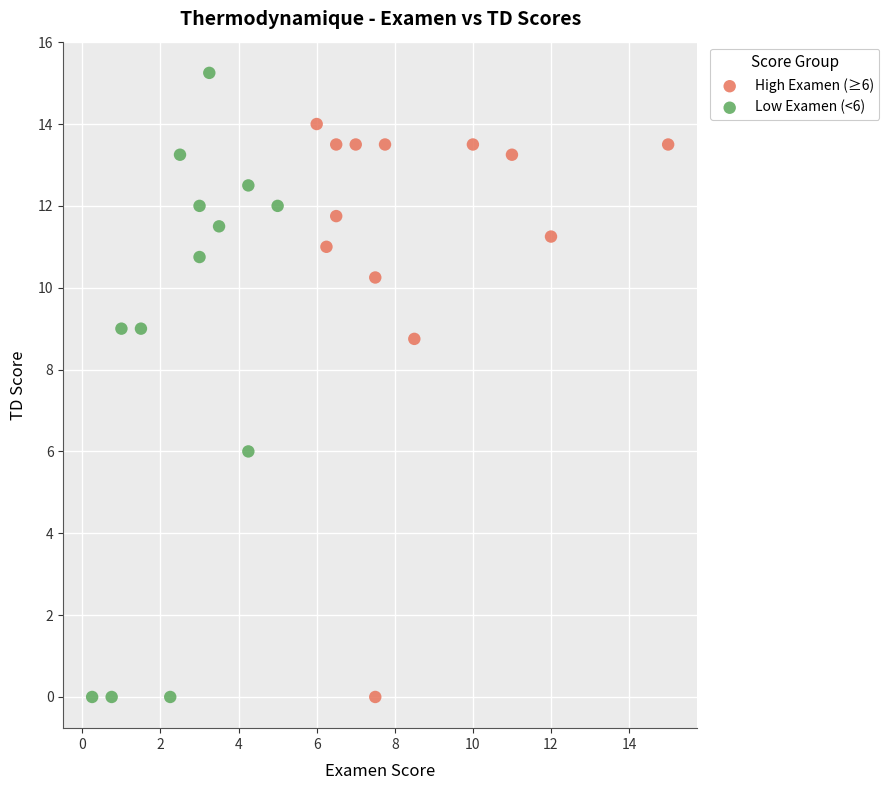

Which series has the largest Y range (max minus min)?

Low Examen (<6)